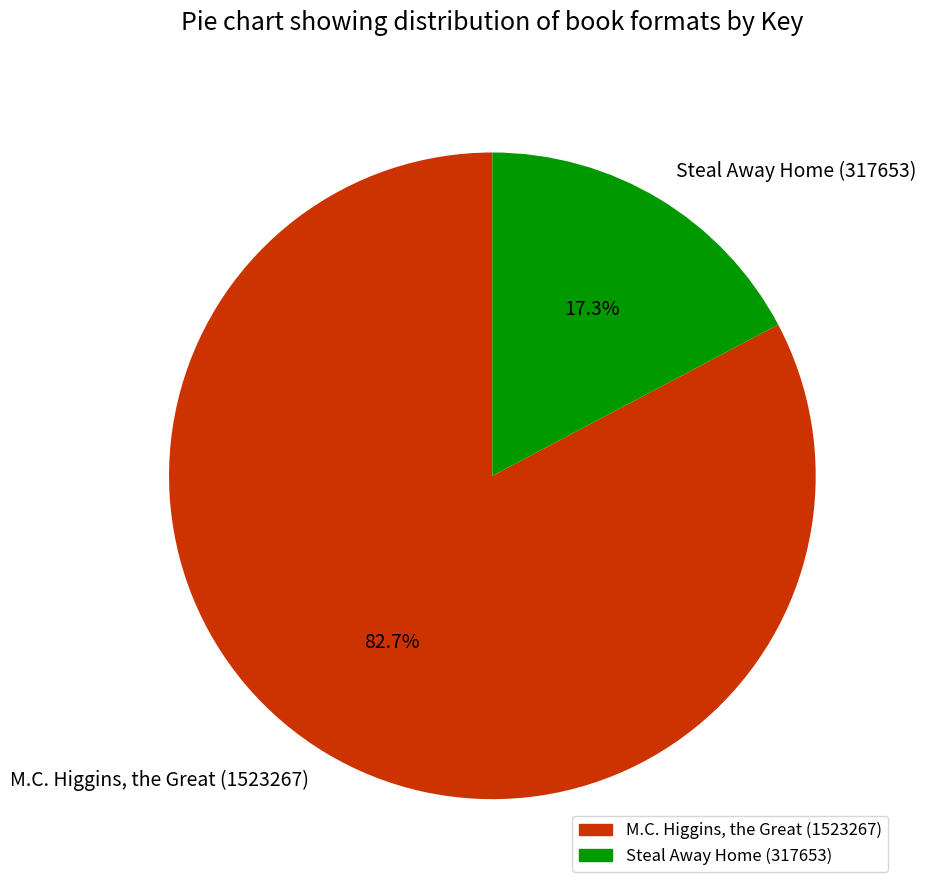

What is the largest slice in the pie chart?

M.C. Higgins, the Great (1523267)